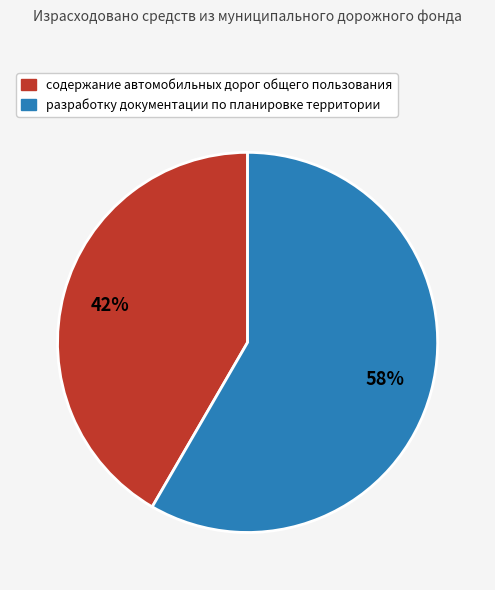

To the nearest percent, what is the combined percentage of содержание автомобильных дорог общего пользования and разработку документации по планировке территории?

100%